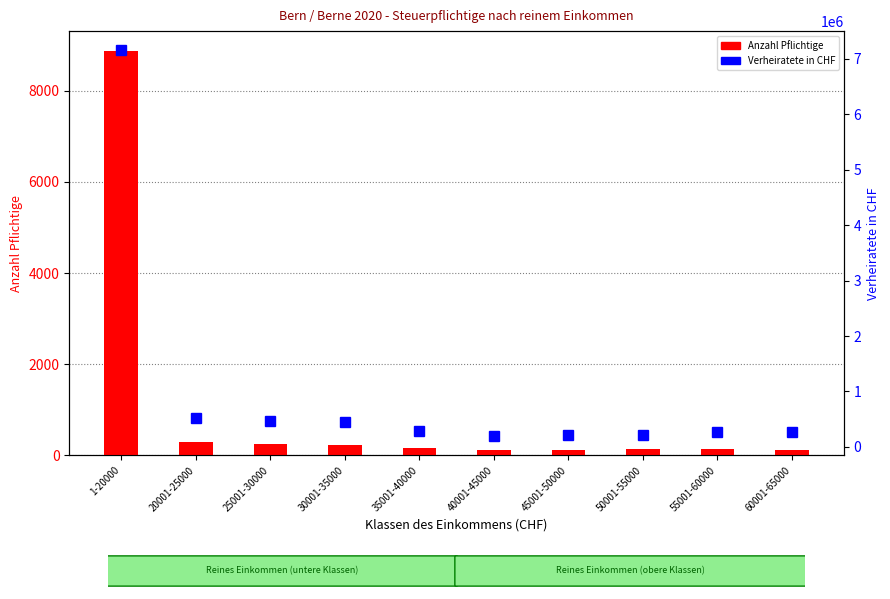

Is the value of Anzahl Pflichtige at 40001-45000 greater than the value of Verheiratete in CHF at 25001-30000?

No